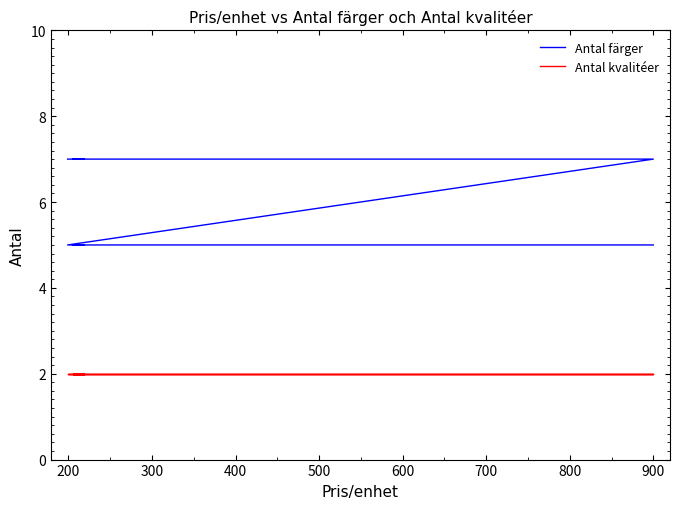

The Antal färger series shows 7 at 200. True or false?

True